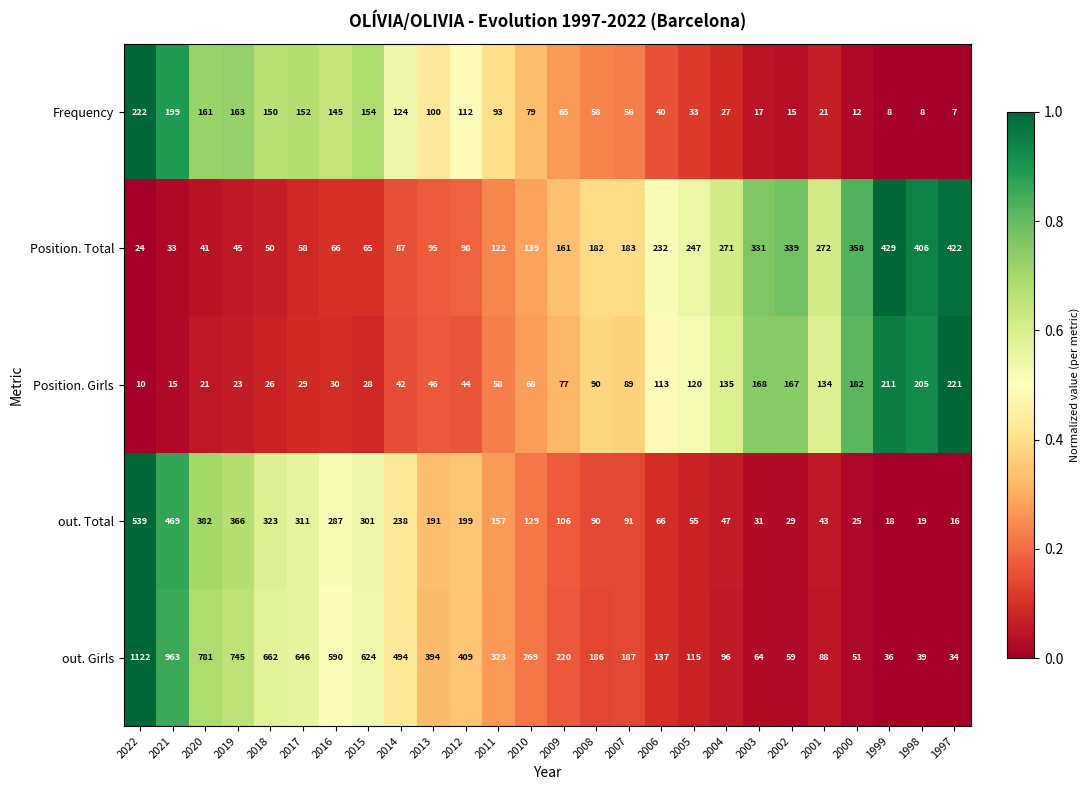

Which series has the largest total across all categories?

out. Girls